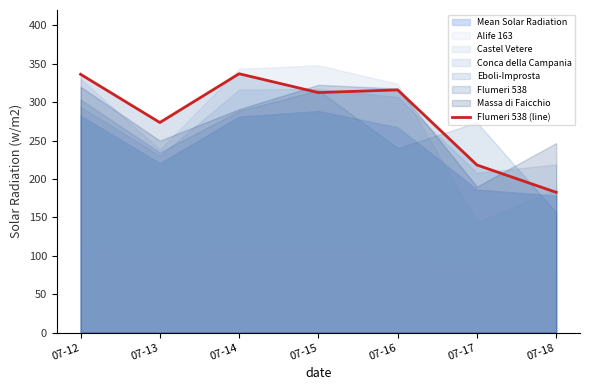

What is the maximum value for Flumeri 538 (line)?

337.0